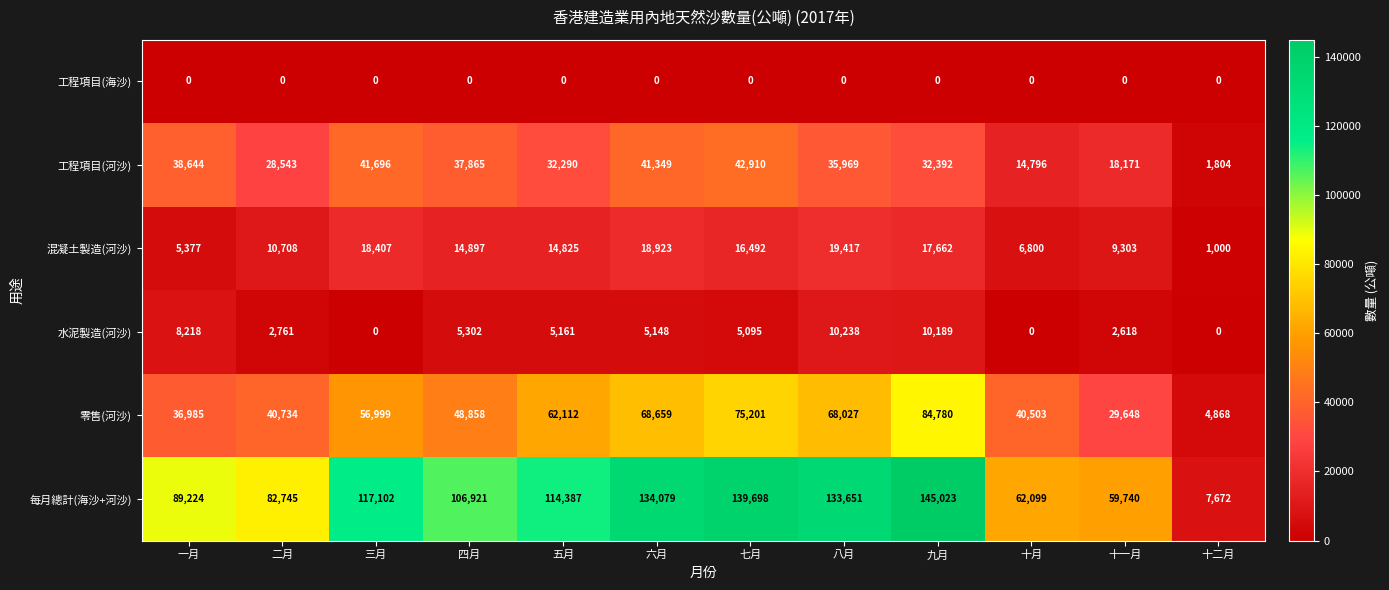

At which category is the sum across all series the highest?

九月